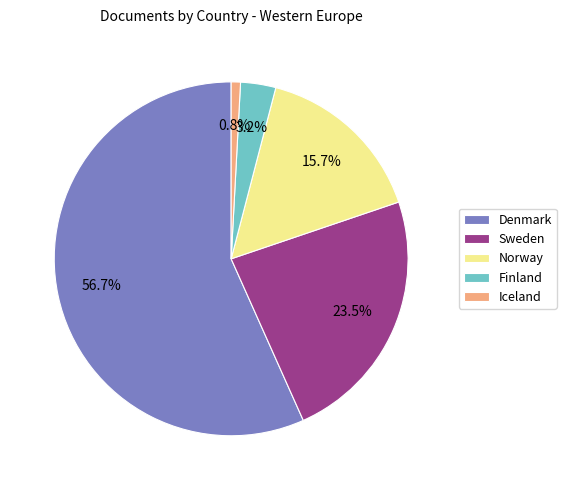

The Finland slice represents 3% of the pie. True or false?

True